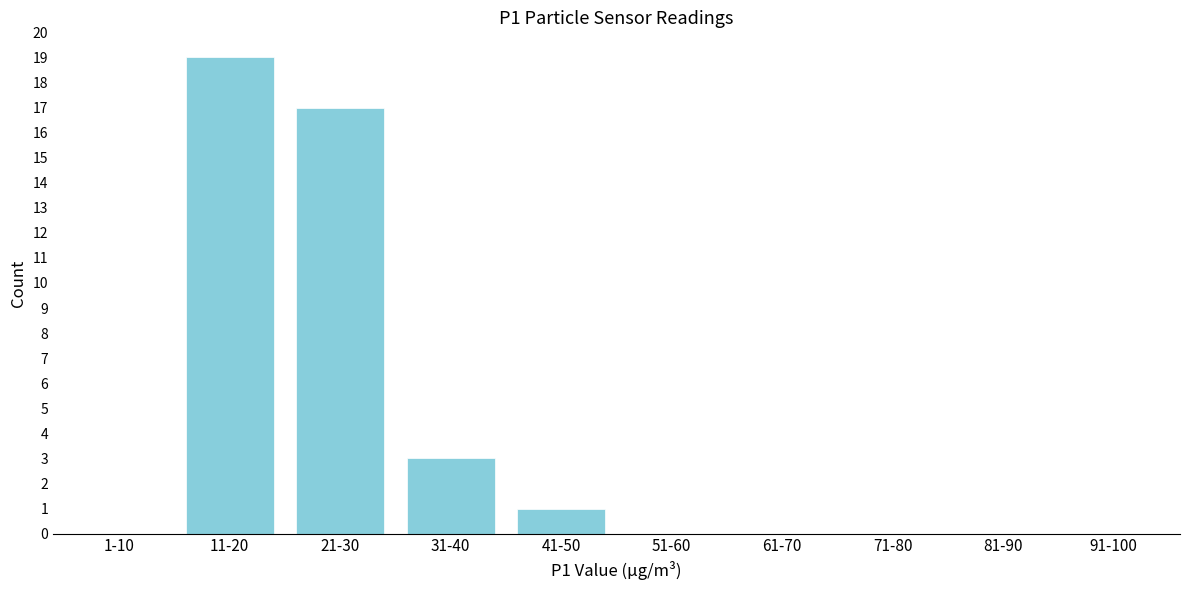

Reading left to right, transcribe all the data shown in this chart.

1-10=0	11-20=19	21-30=17	31-40=3	41-50=1	51-60=0	61-70=0	71-80=0	81-90=0	91-100=0